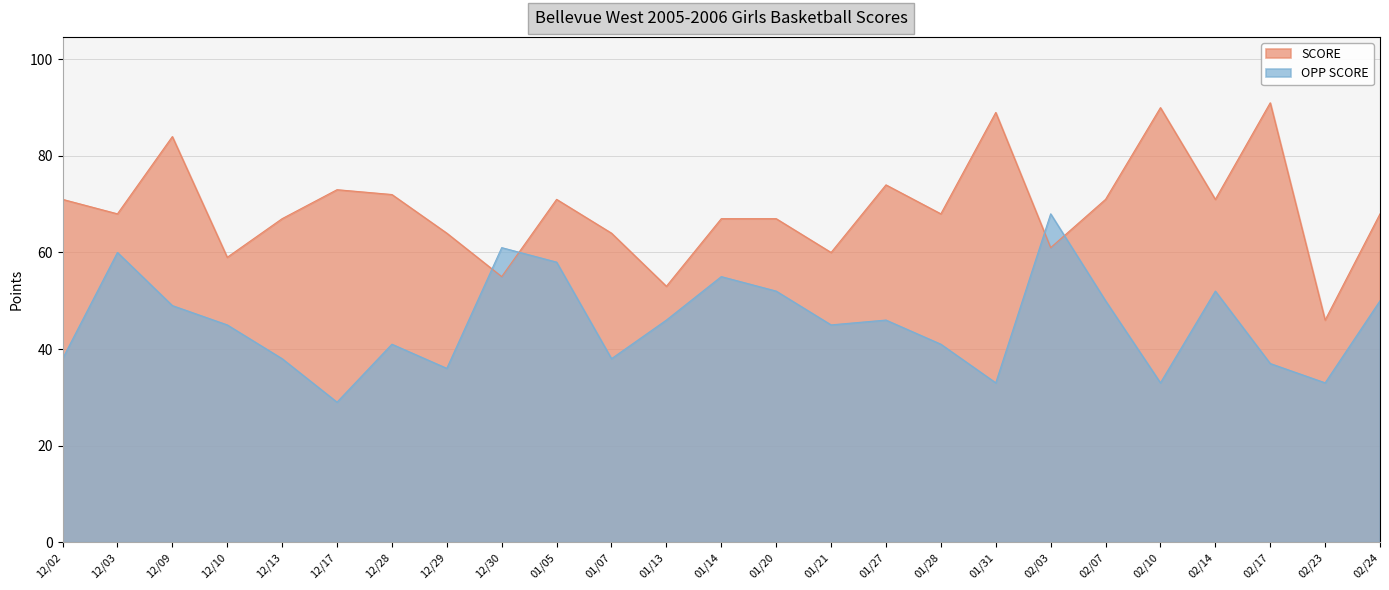

At which category is the sum across all series the highest?

12/09